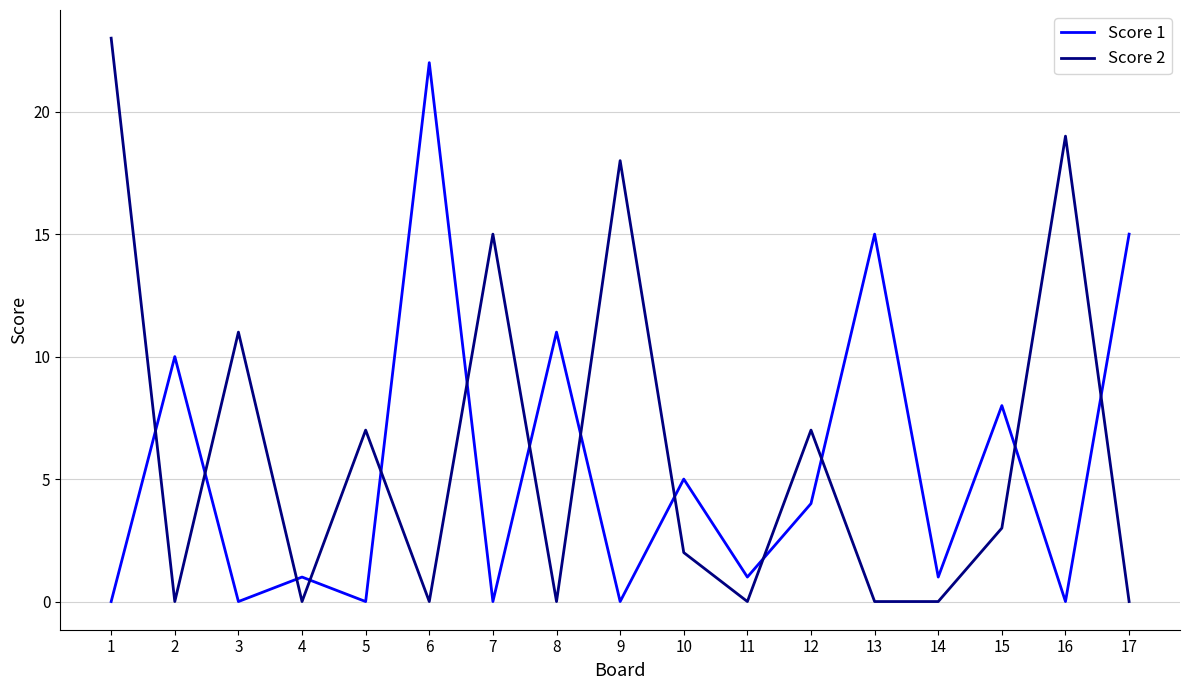

The value of Score 1 at 5 is 0. True or false?

True